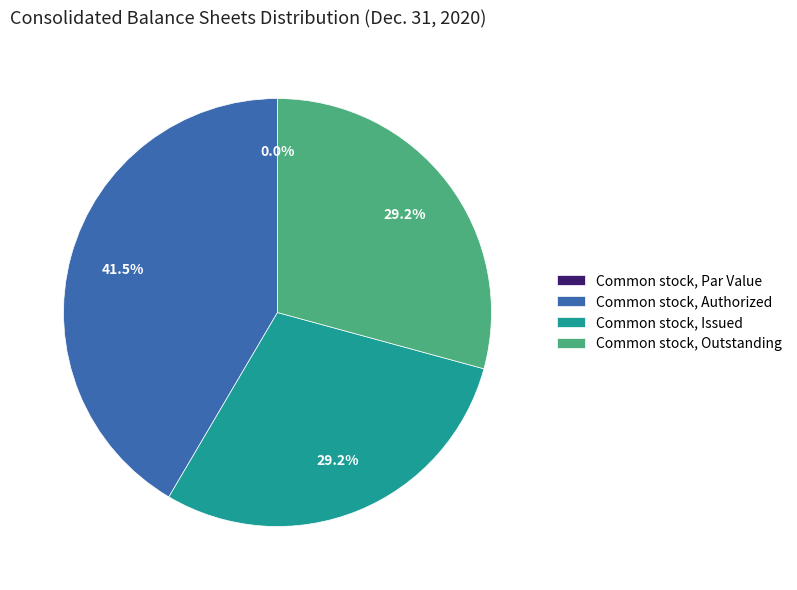

True or false: Common stock, Issued accounts for 29% of the total.

True